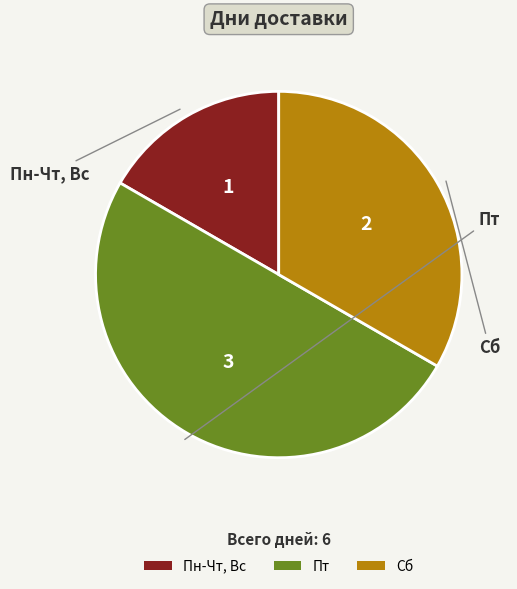

Which has a higher value, Пт or Сб?

Пт